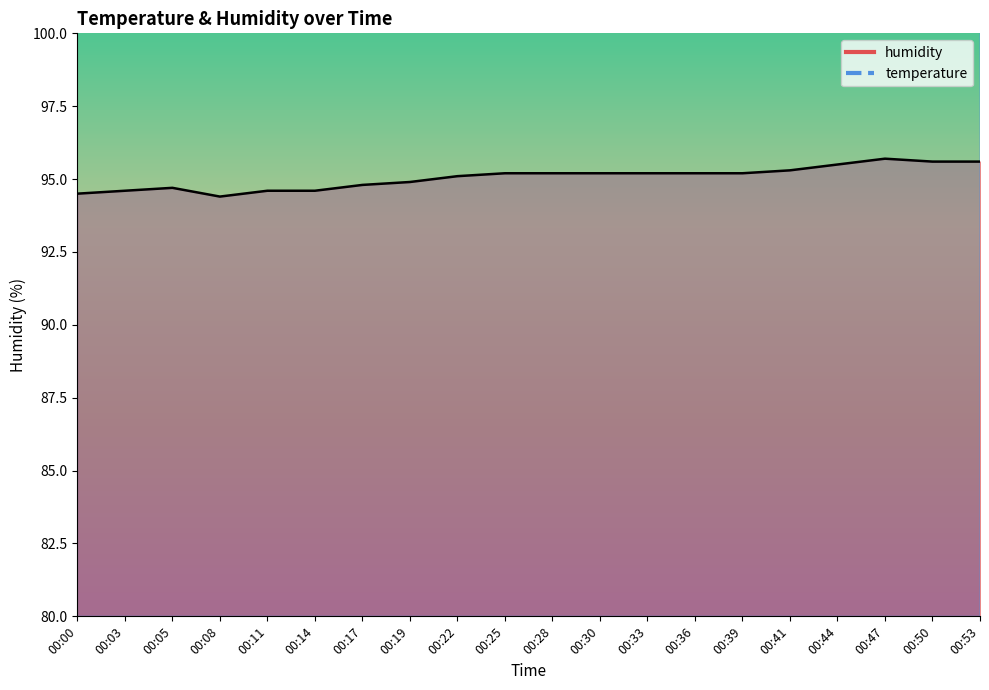

At how many categories does at least one series exceed 130?

20